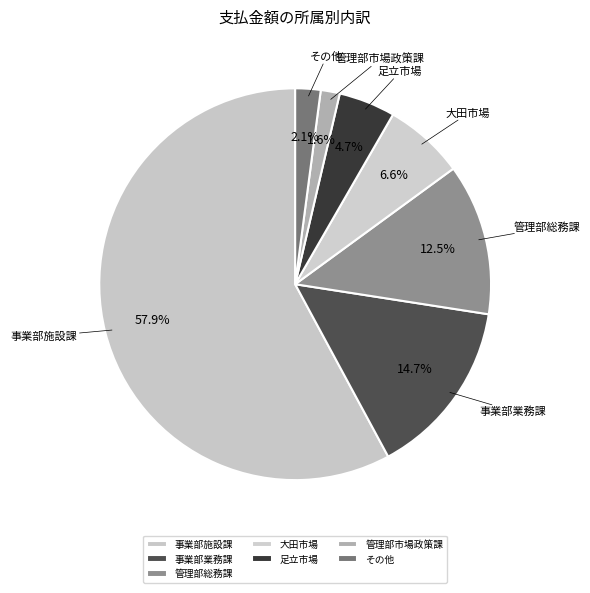

What percentage is the 事業部業務課 slice, to the nearest percent?

15%